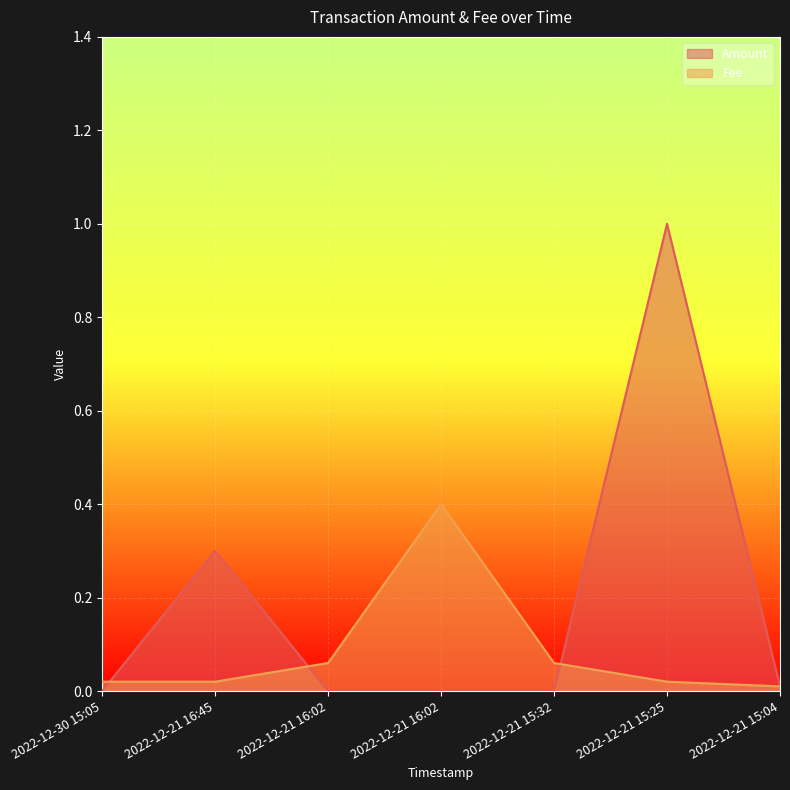

Is the value of Fee at 2022-12-21 15:04 greater than the value of Amount at 2022-12-21 15:25?

No